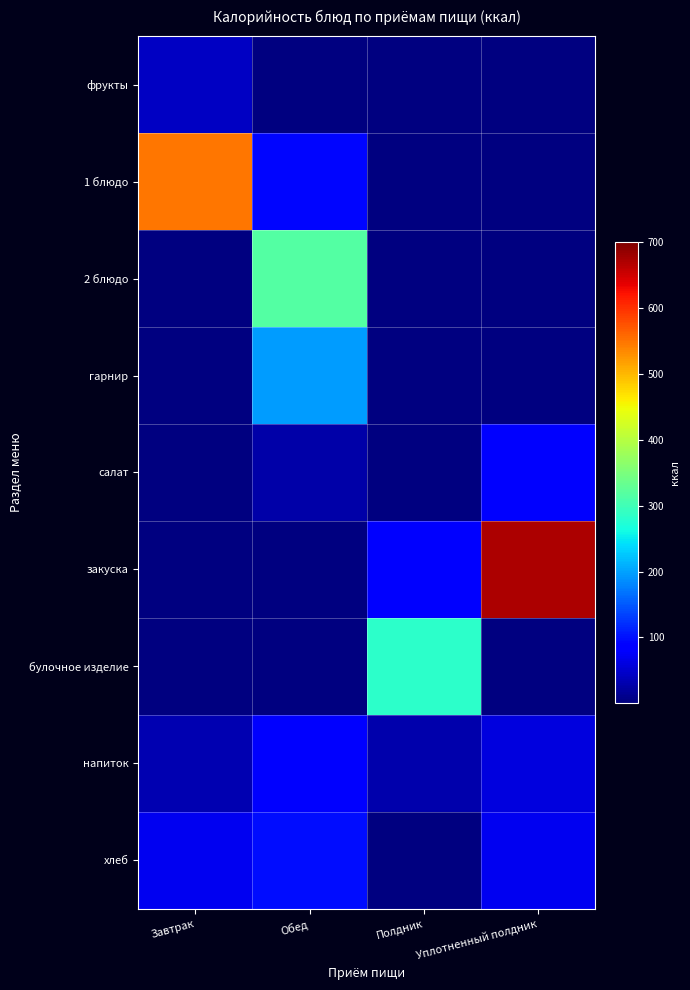

Rank the series at Завтрак from lowest to highest value.

2 блюдо, гарнир, салат, закуска, булочное изделие, напиток, фрукты, хлеб, 1 блюдо